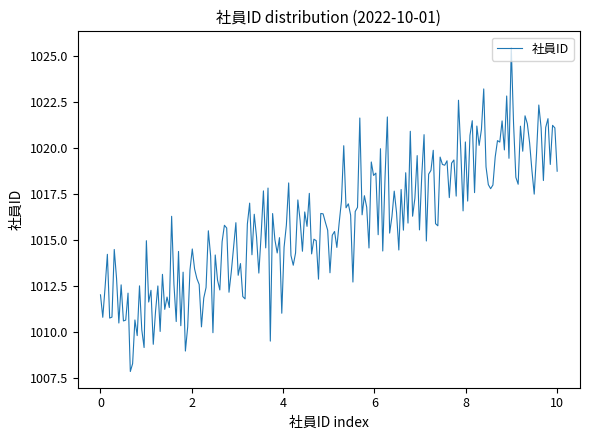

What is the minimum value shown in the chart?

1007.8